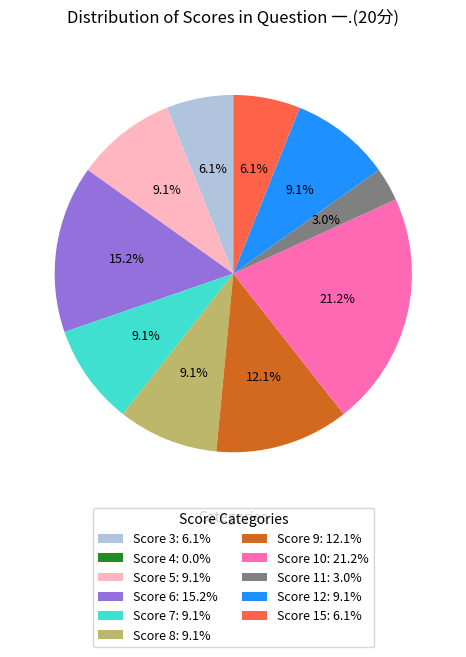

Approximately how many times larger is the value at Score 3: 6.1% compared to Score 15: 6.1%?

1.0